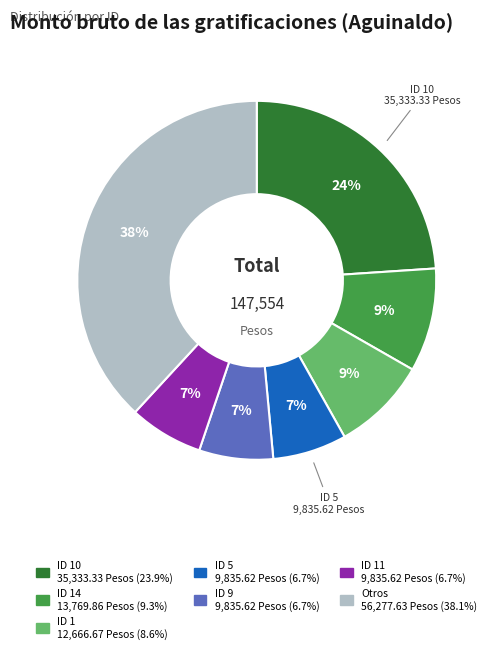

Does any single category account for the majority?

No